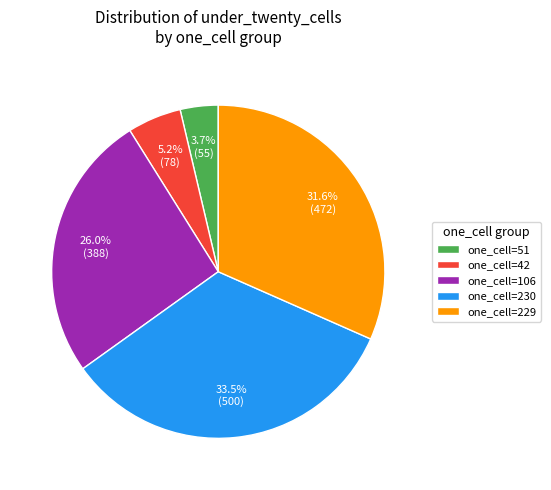

How much of the chart is everything except one_cell=230?

66.5%